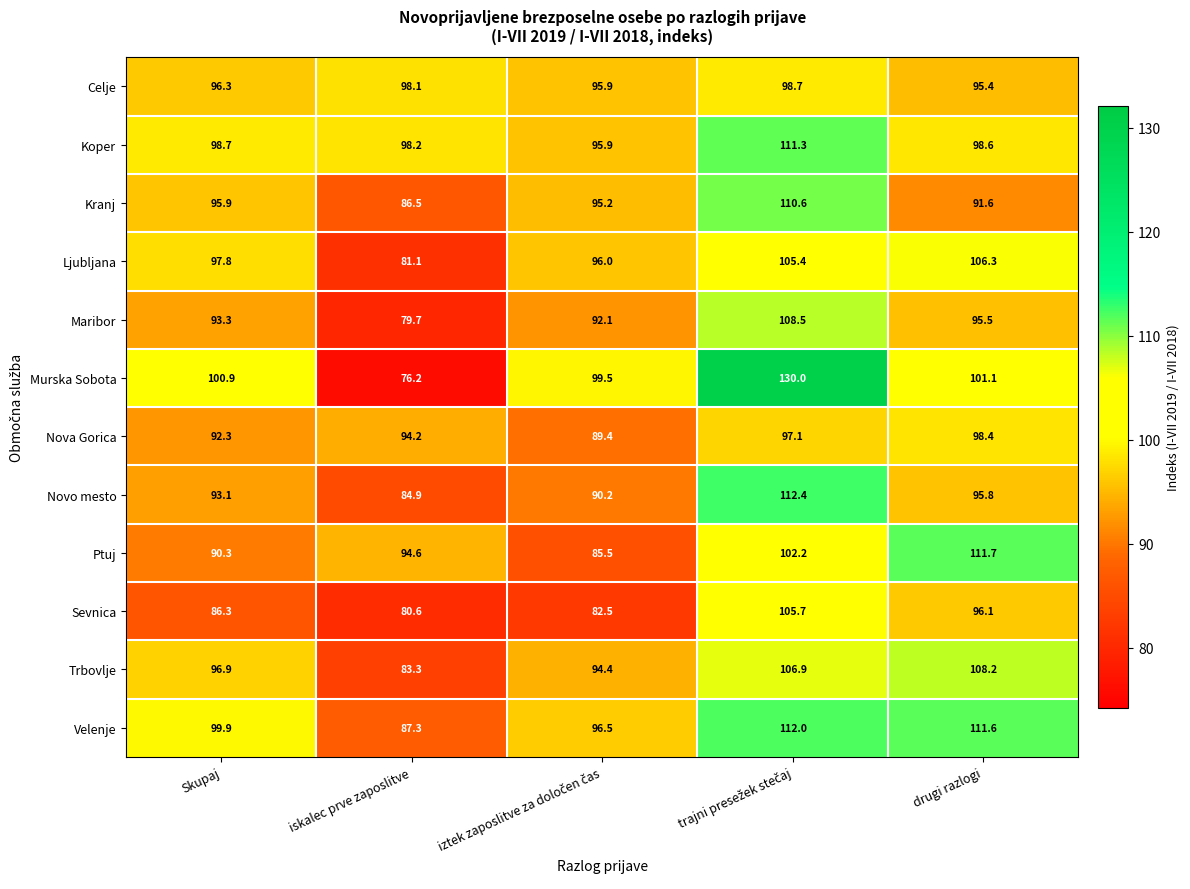

Rank the series by their maximum value, from highest to lowest.

Murska Sobota, Novo mesto, Velenje, Ptuj, Koper, Kranj, Maribor, Trbovlje, Ljubljana, Sevnica, Celje, Nova Gorica